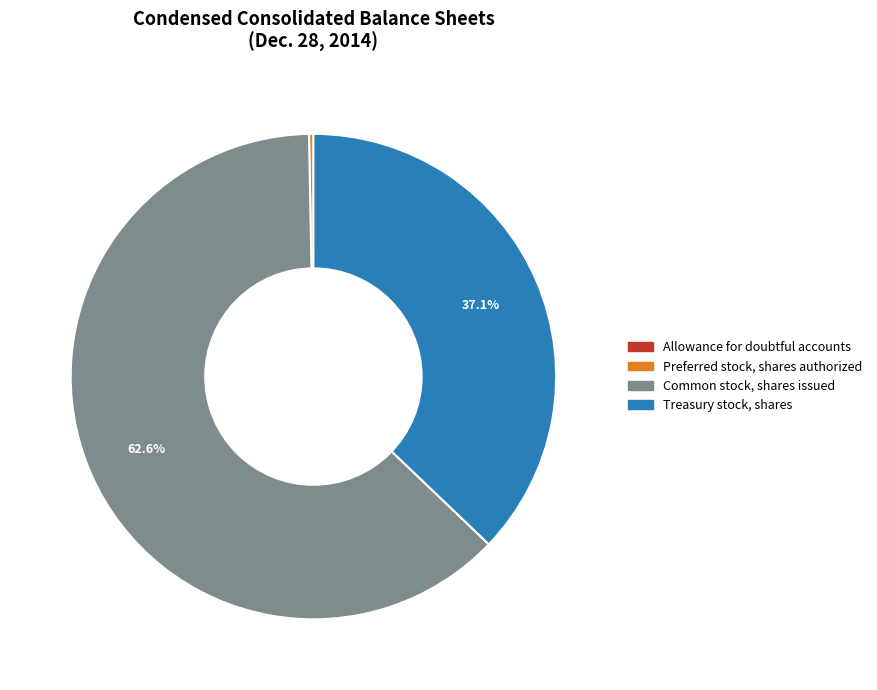

Does Preferred stock, shares authorized represent more than half of the total?

No